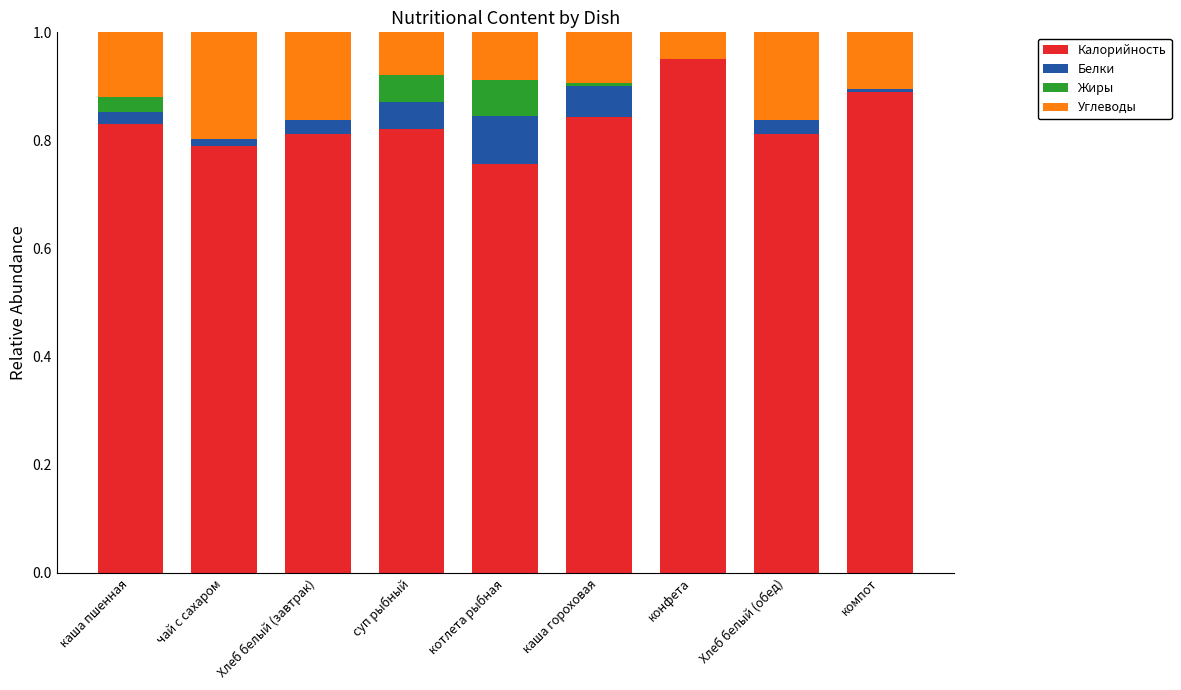

Does the chart contain stacked bars?

Yes